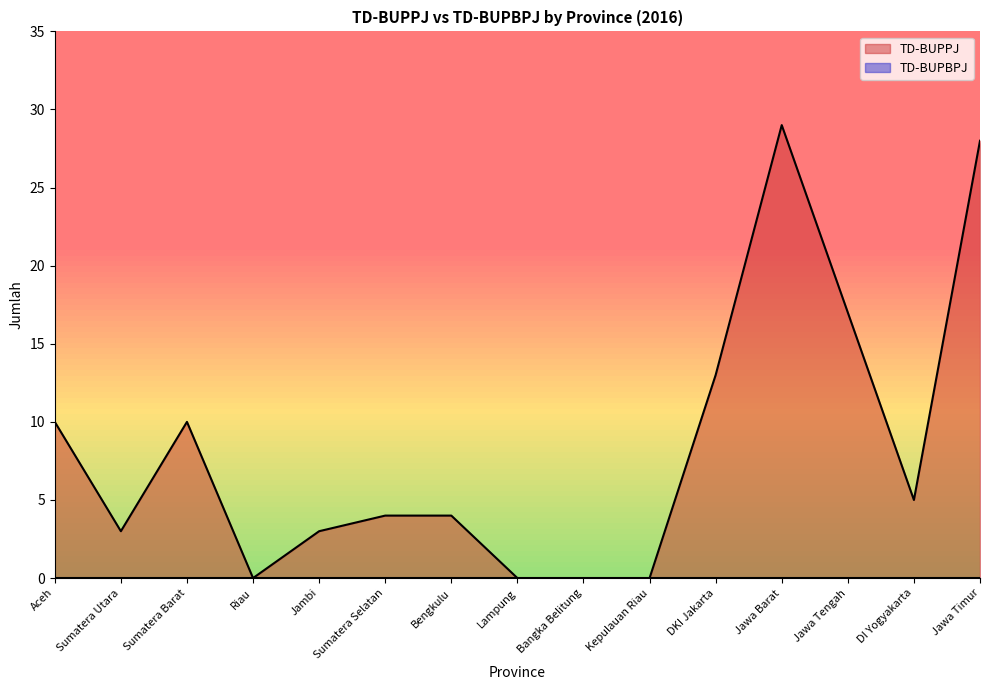

Where is the first local minimum?

Sumatera Utara